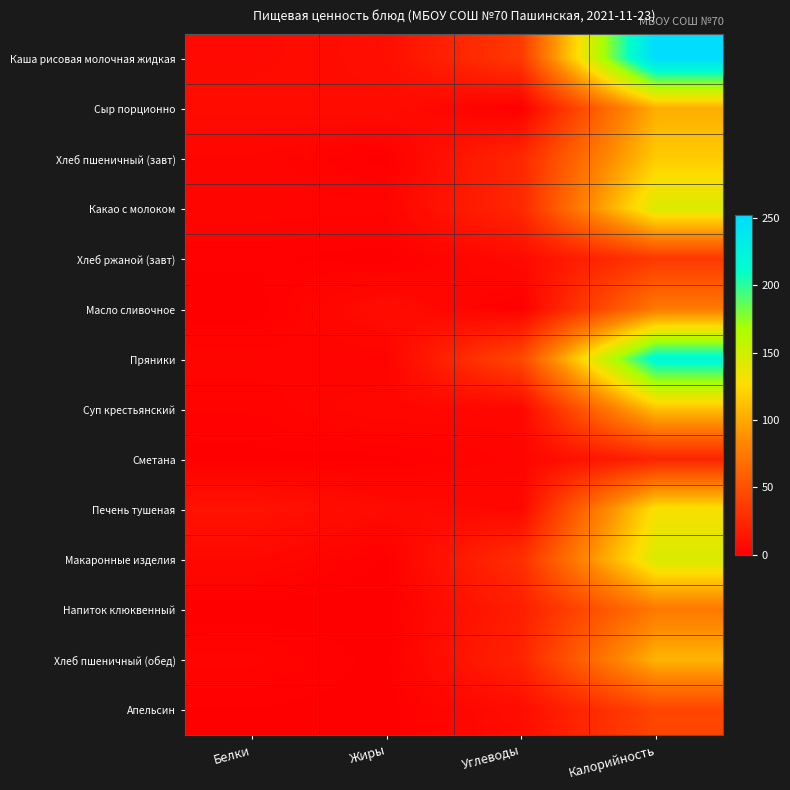

List the series in order of their peak value, highest first.

Каша рисовая молочная жидкая, Пряники, Макаронные изделия, Какао с молоком, Печень тушеная, Хлеб пшеничный (завт), Суп крестьянский, Хлеб пшеничный (обед), Сыр порционно, Масло сливочное, Напиток клюквенный, Апельсин, Хлеб ржаной (завт), Сметана